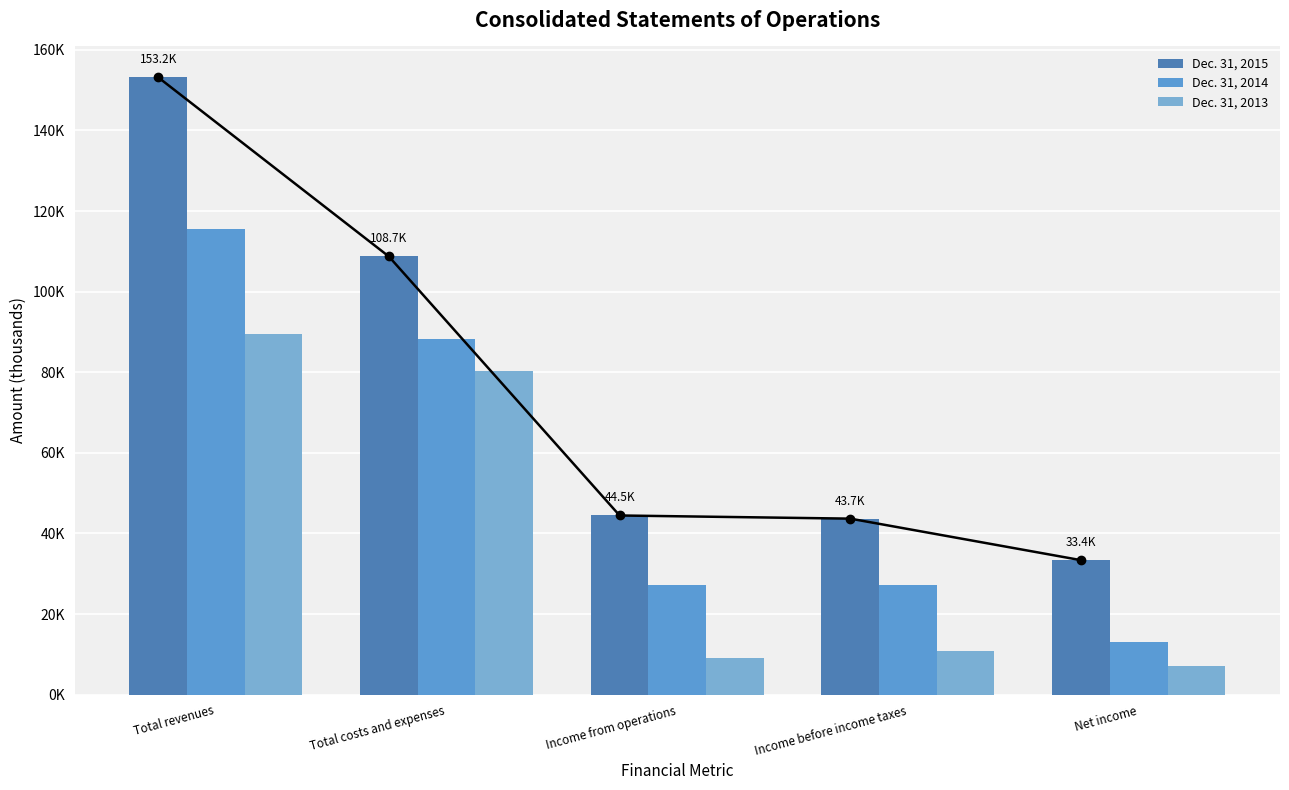

At which label is Dec. 31, 2015 closest to 93275?

Total costs and expenses